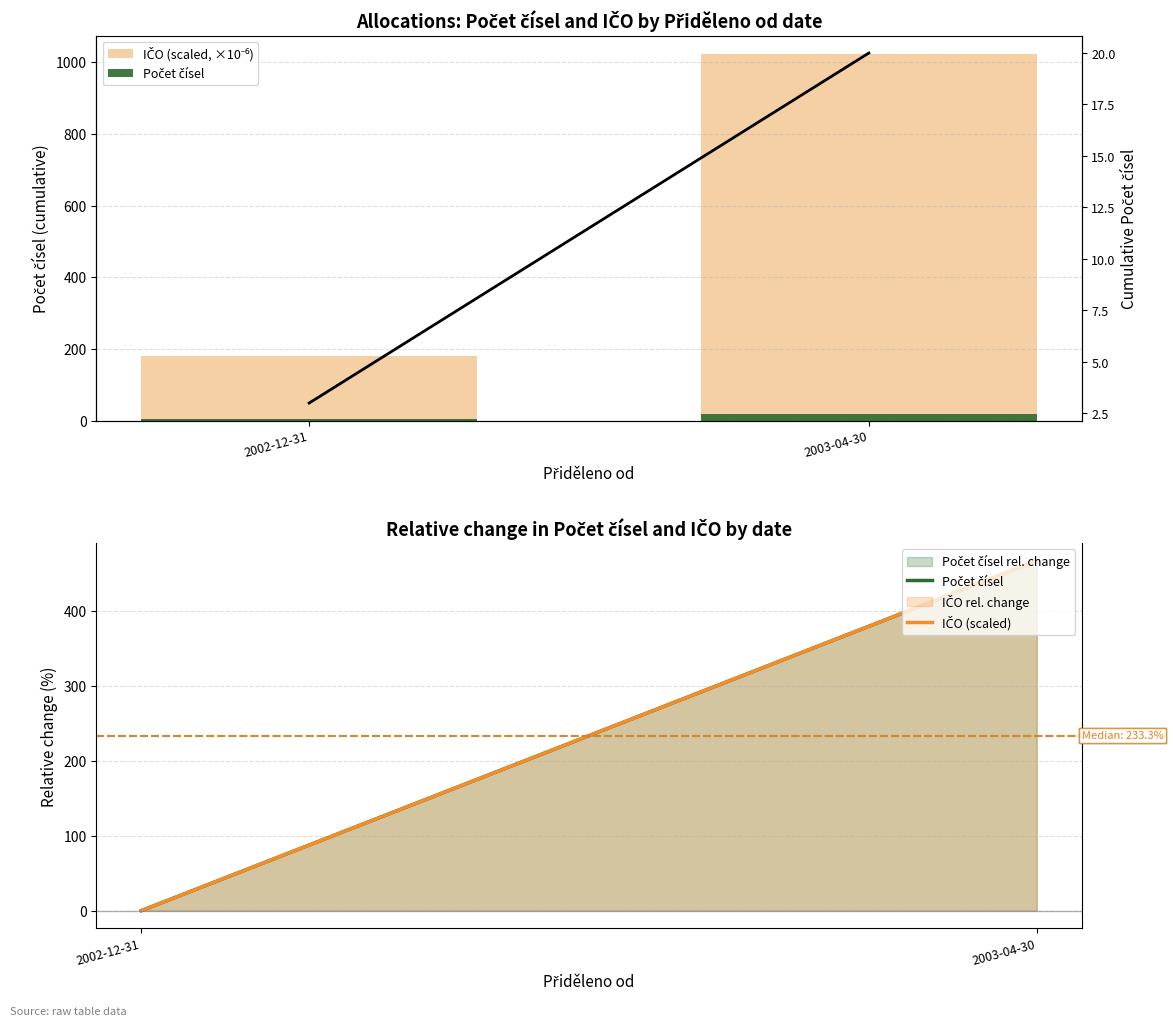

At which category does the chart reach its peak across all series?

2003-04-30